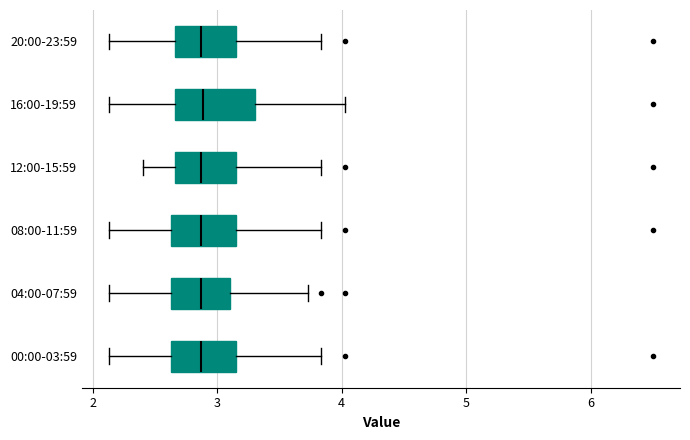

Reading bottom to top, transcribe this box plot: for each box, give where its median line is, the range the box spans, and where its two whiskers end, as read against the x-axis. The values are not printed on the chart, so give them approximately, as read against the axis.

00:00-03:59: median 2.9, box 2.6 to 3.2, whiskers 2.1 to 3.8
04:00-07:59: median 2.9, box 2.6 to 3.1, whiskers 2.1 to 3.7
08:00-11:59: median 2.9, box 2.6 to 3.2, whiskers 2.1 to 3.8
12:00-15:59: median 2.9, box 2.7 to 3.2, whiskers 2.4 to 3.8
16:00-19:59: median 2.9, box 2.7 to 3.3, whiskers 2.1 to 4.0
20:00-23:59: median 2.9, box 2.7 to 3.2, whiskers 2.1 to 3.8